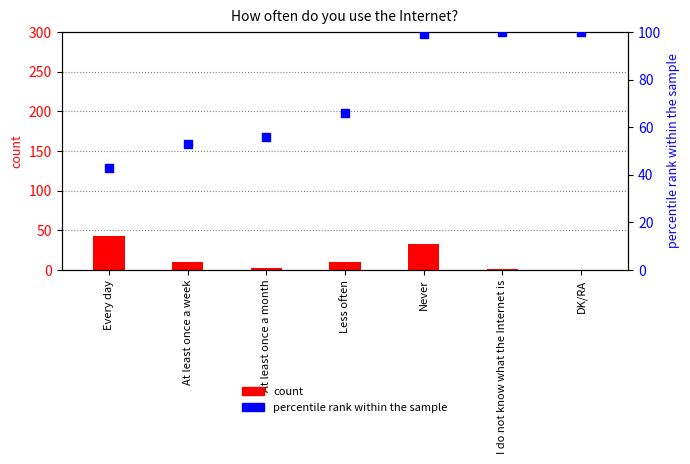

At how many categories does at least one series exceed 76?

3